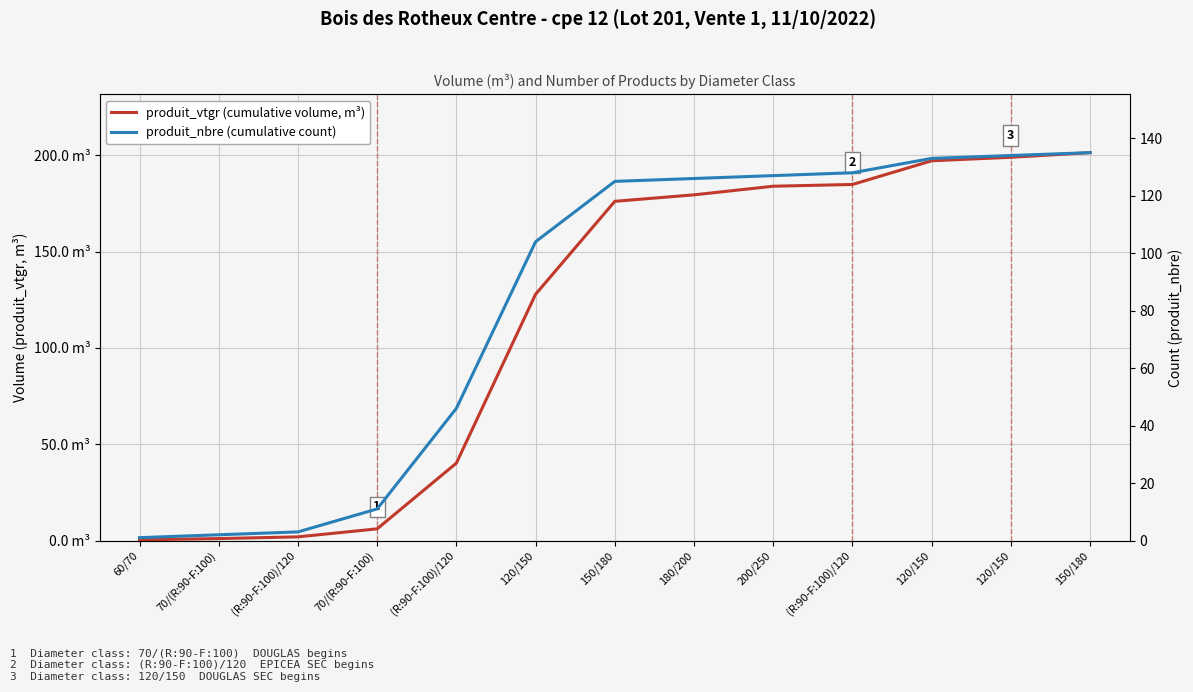

Between 120/150 and 150/180, which series saw the biggest shift?

produit_vtgr (cumulative volume, m³)